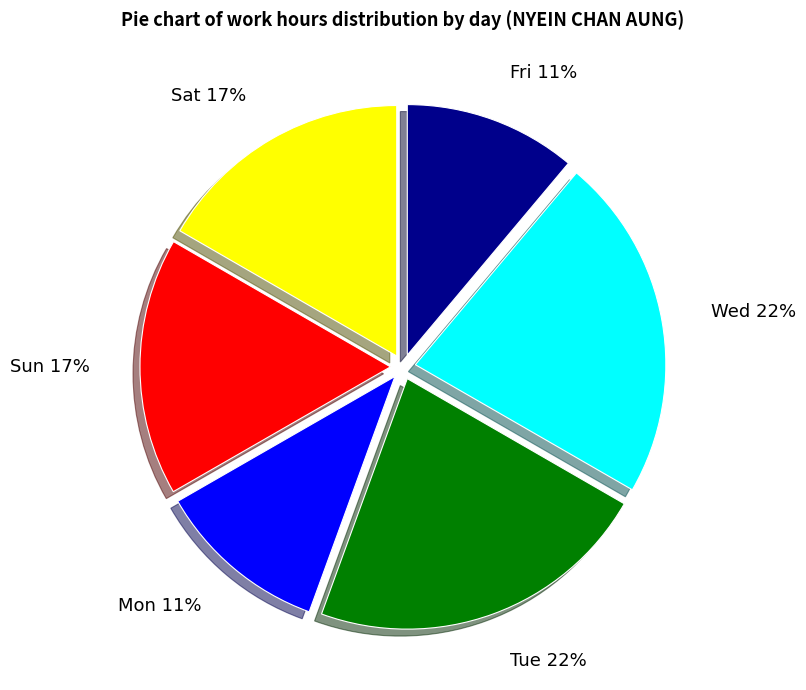

Is there a majority slice in this chart?

No